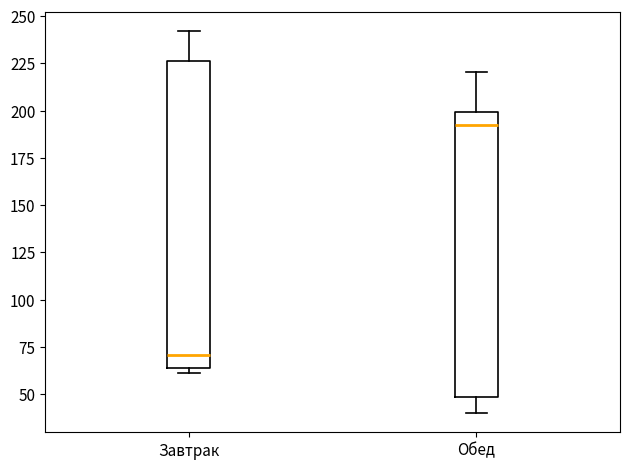

Where does the median line of the box for Завтрак sit on the y-axis? The values are not printed on the chart, so give them approximately, as read against the axis.

70